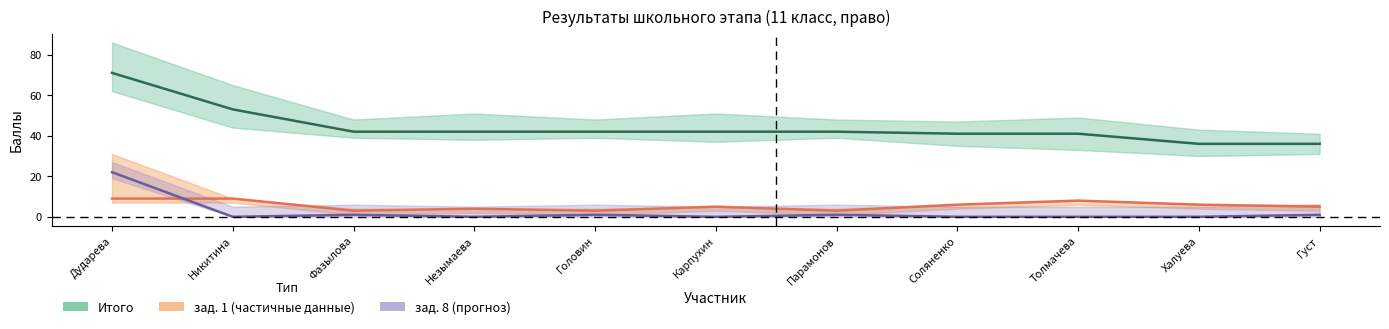

At which category is the sum across all series the highest?

Дударева